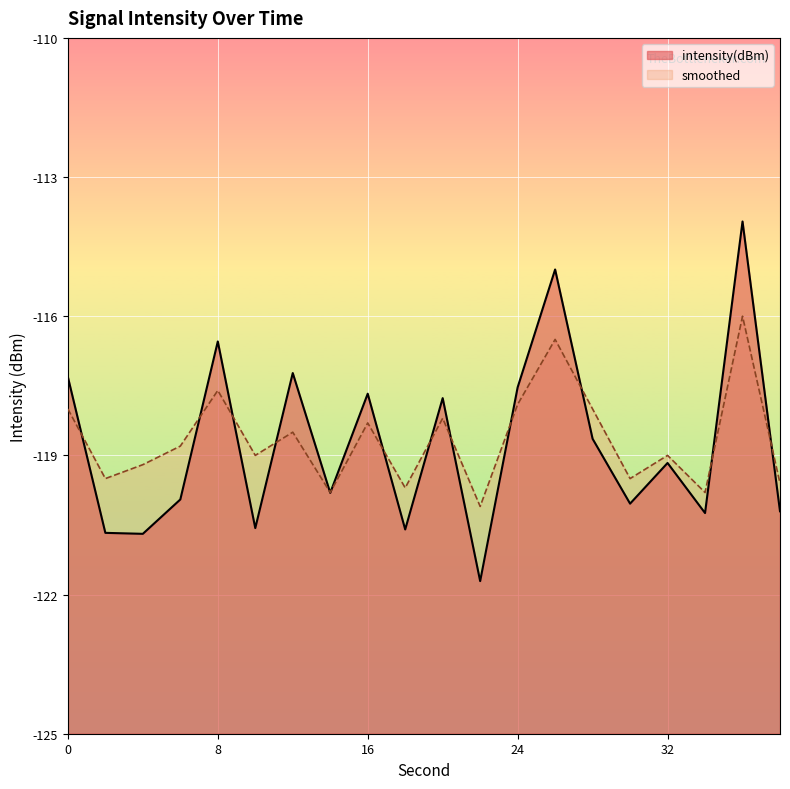

Is the value of smoothed at 30 greater than the value of intensity(dBm) at 8?

No